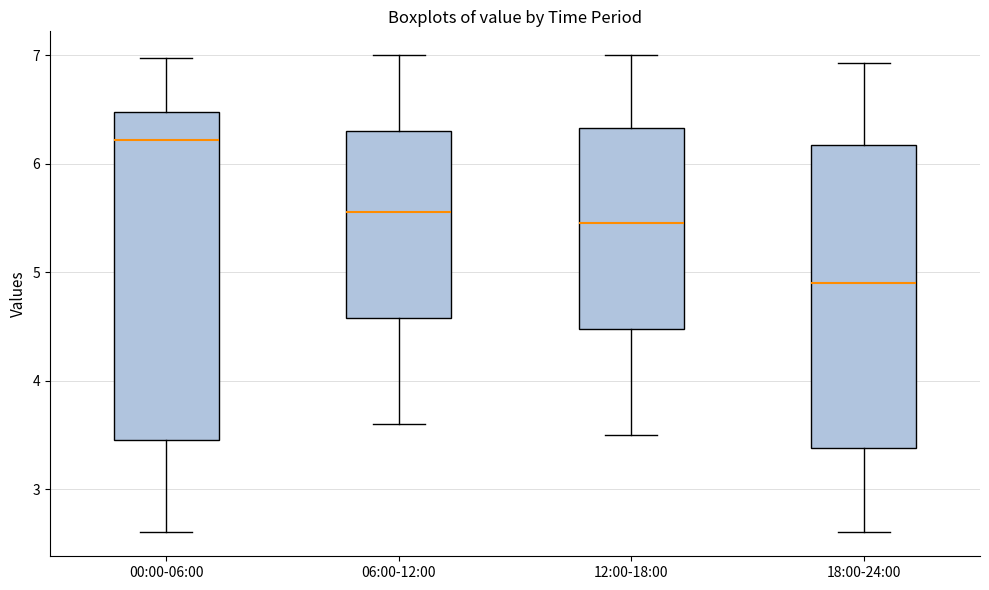

Reading left to right, read every box against the y-axis: the position of its median line, the range the box covers, and the ends of its whiskers. The values are not printed on the chart, so give them approximately, as read against the axis.

00:00-06:00: median 6.2, box 3.5 to 6.5, whiskers 2.6 to 7.0
06:00-12:00: median 5.6, box 4.6 to 6.3, whiskers 3.6 to 7.0
12:00-18:00: median 5.5, box 4.5 to 6.3, whiskers 3.5 to 7.0
18:00-24:00: median 4.9, box 3.4 to 6.2, whiskers 2.6 to 6.9